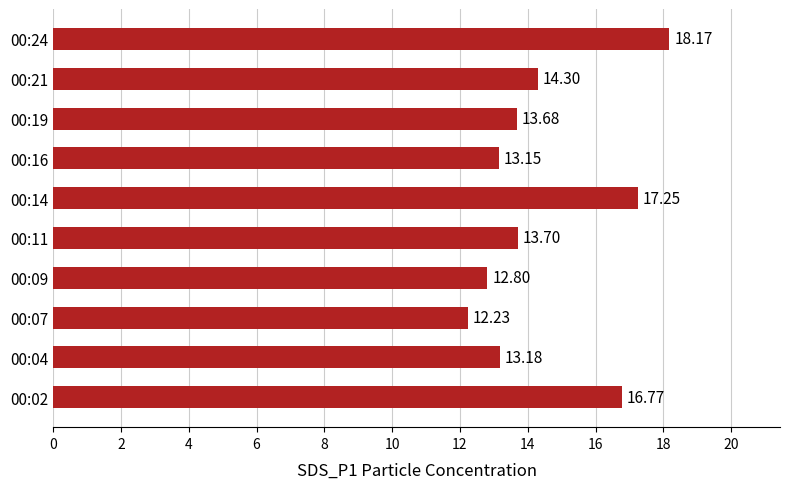

At which label is the value closest to 15?

00:21